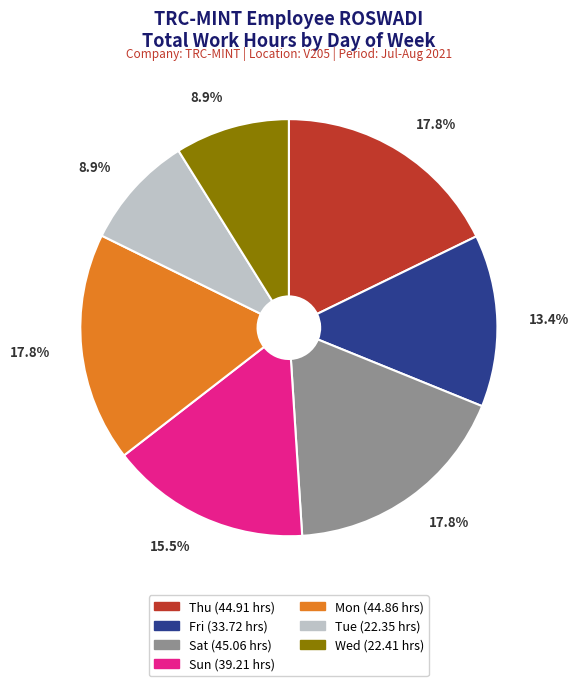

Count the number of slices in the pie.

7